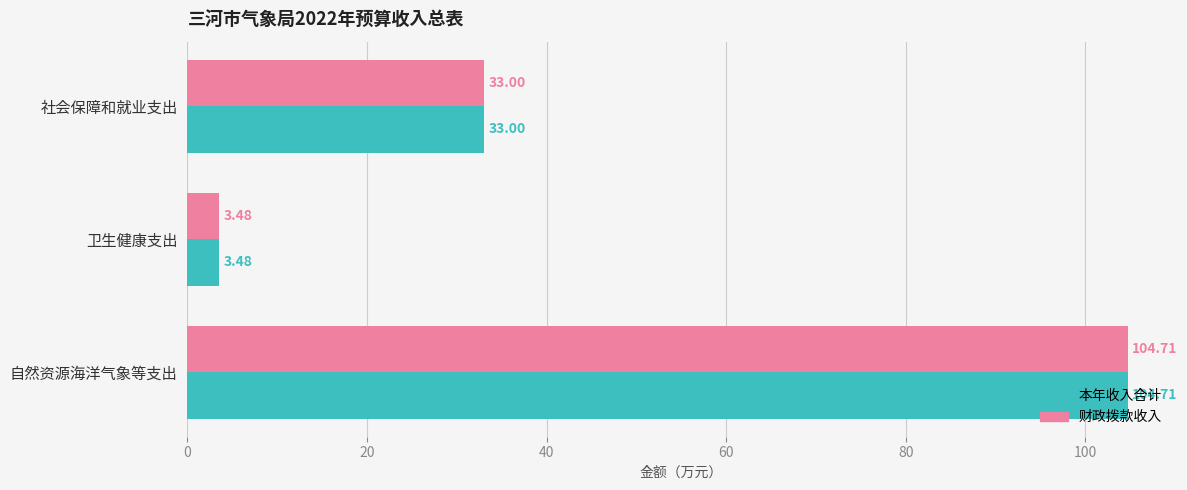

Where is 财政拨款收入 nearest to the value 54?

社会保障和就业支出